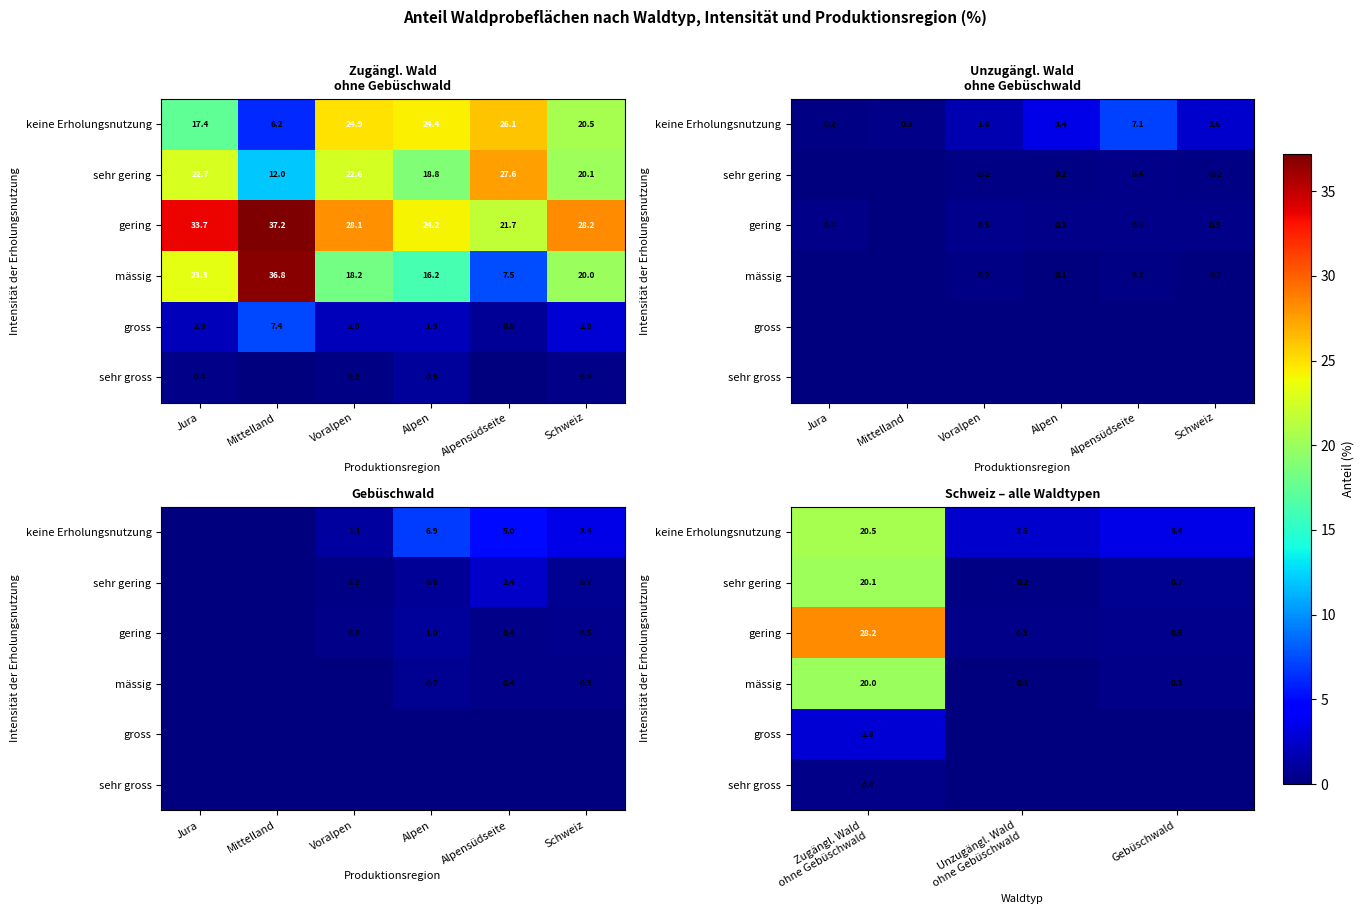

At which label does sehr gross reach its peak?

Zugängl. Wald ohne Gebüschwald